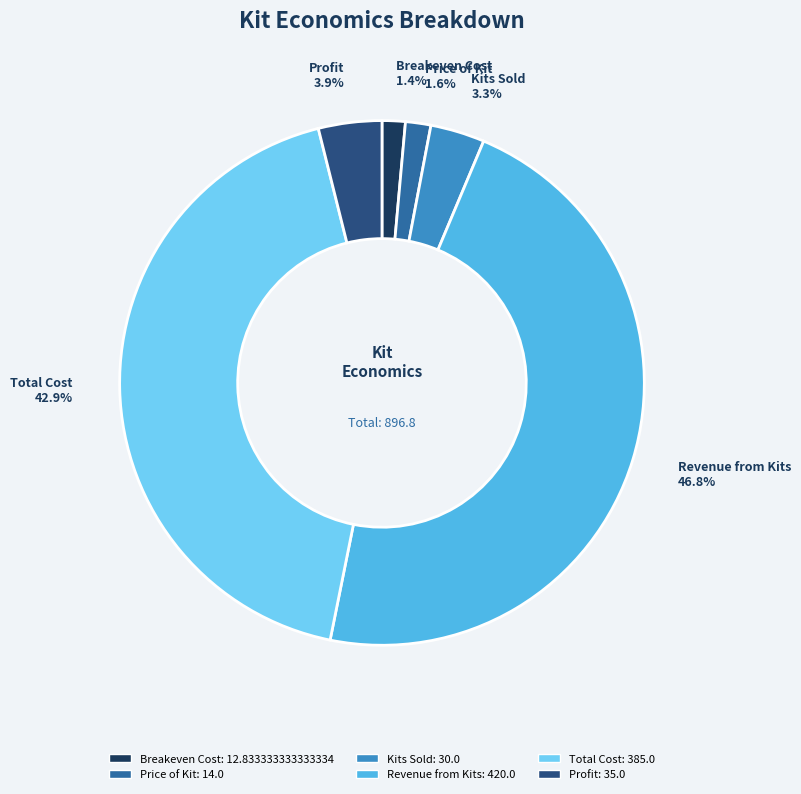

Between Kits Sold and Price of Kit, which is larger?

Kits Sold